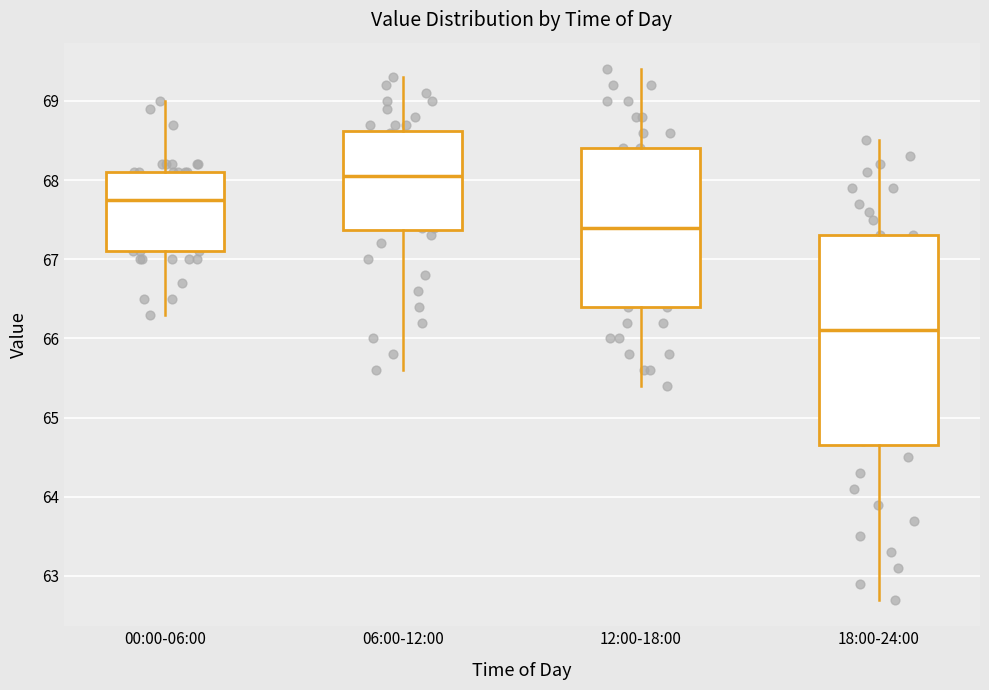

Reading left to right, transcribe this box plot: for each box, give where its median line is, the range the box spans, and where its two whiskers end, as read against the y-axis. The values are not printed on the chart, so give them approximately, as read against the axis.

00:00-06:00: median 67.8, box 67.1 to 68.1, whiskers 66.3 to 69.0
06:00-12:00: median 68.1, box 67.4 to 68.6, whiskers 65.6 to 69.3
12:00-18:00: median 67.4, box 66.4 to 68.4, whiskers 65.4 to 69.4
18:00-24:00: median 66.1, box 64.7 to 67.3, whiskers 62.7 to 68.5